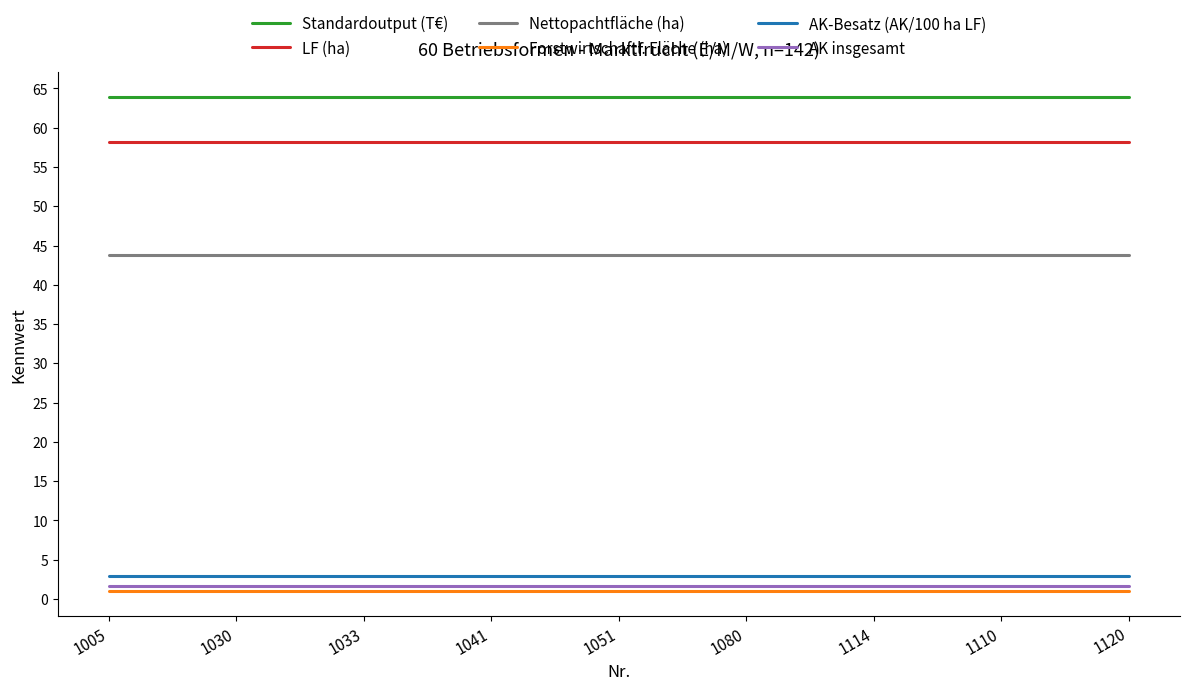

The AK insgesamt series shows 1.7 at 1110. True or false?

True